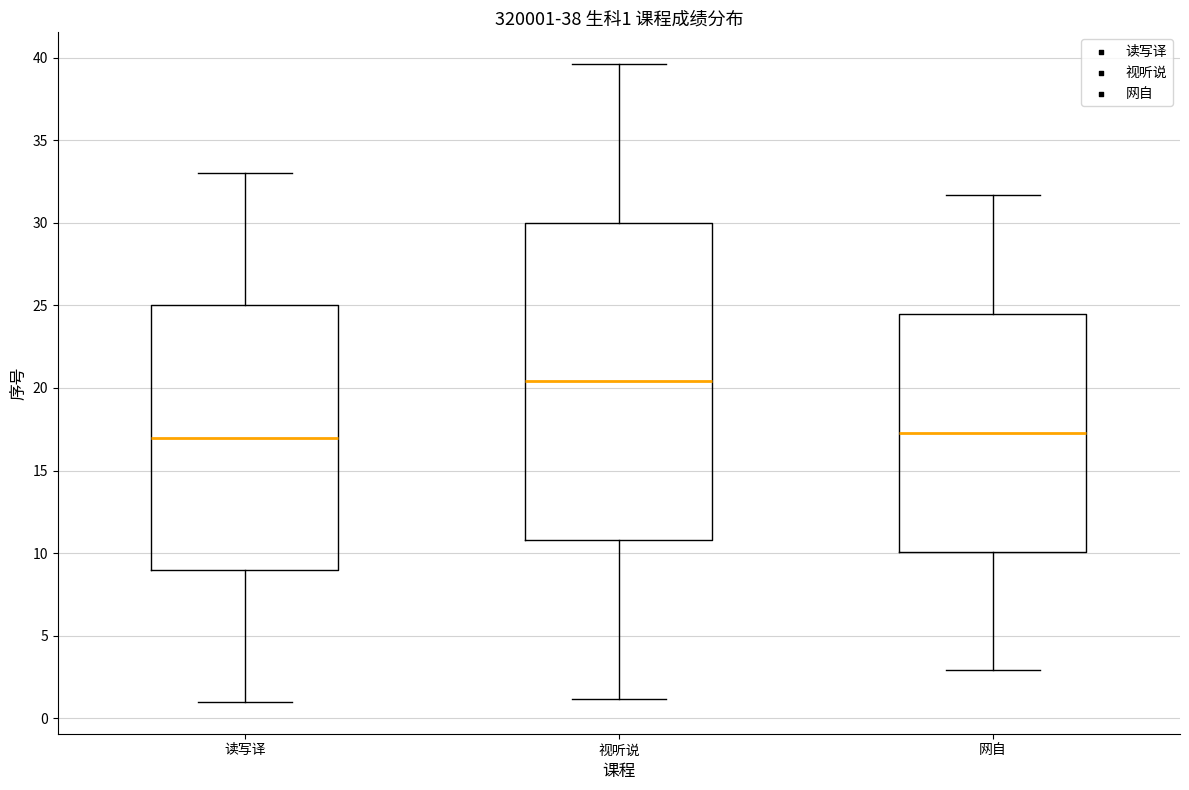

Comparing the boxes themselves (not the whiskers), which one is the tallest?

视听说